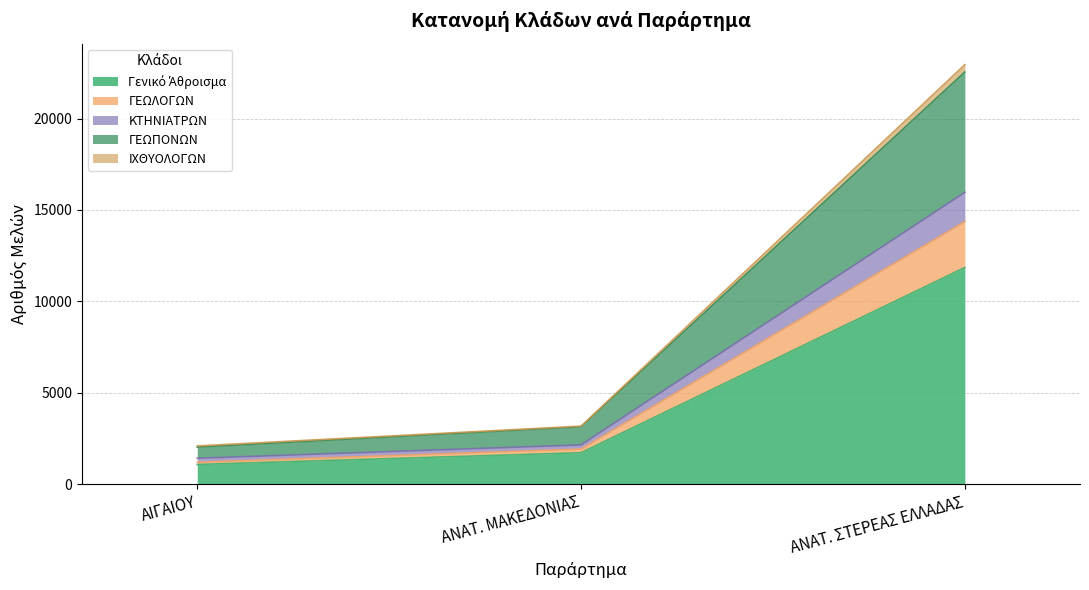

What value does the Γενικό Άθροισμα series have at ΑΝΑΤ. ΜΑΚΕΔΟΝΙΑΣ, to the nearest 100?

1700